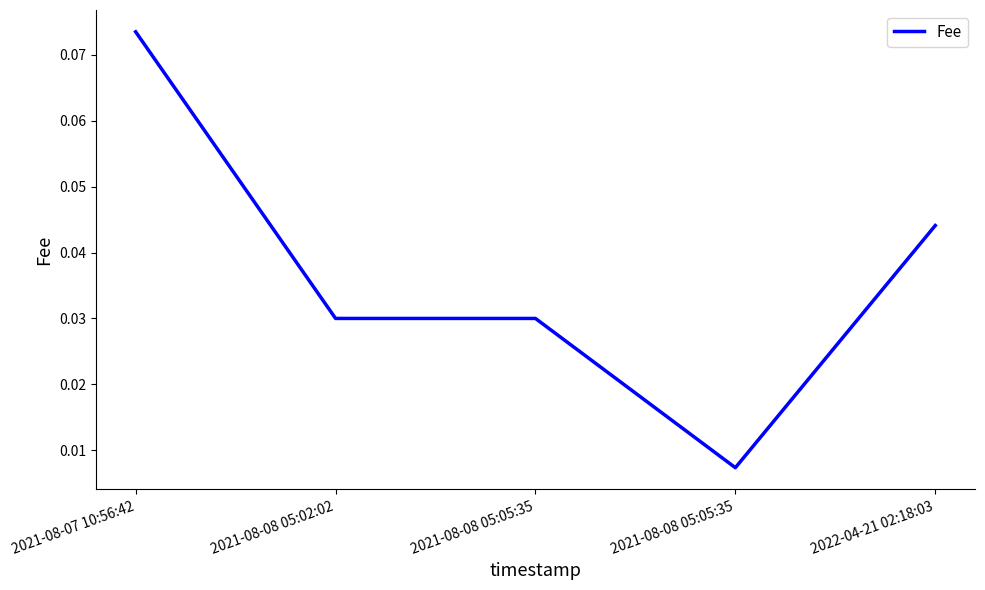

At which label is the value closest to 0?

2021-08-08 05:05:35